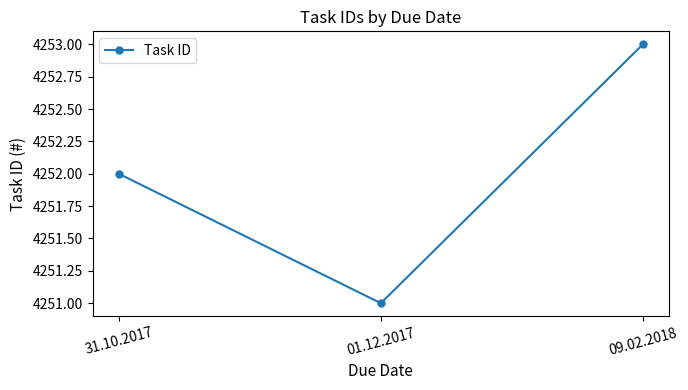

True or false: the data shows 1542 at 01.12.2017.

False